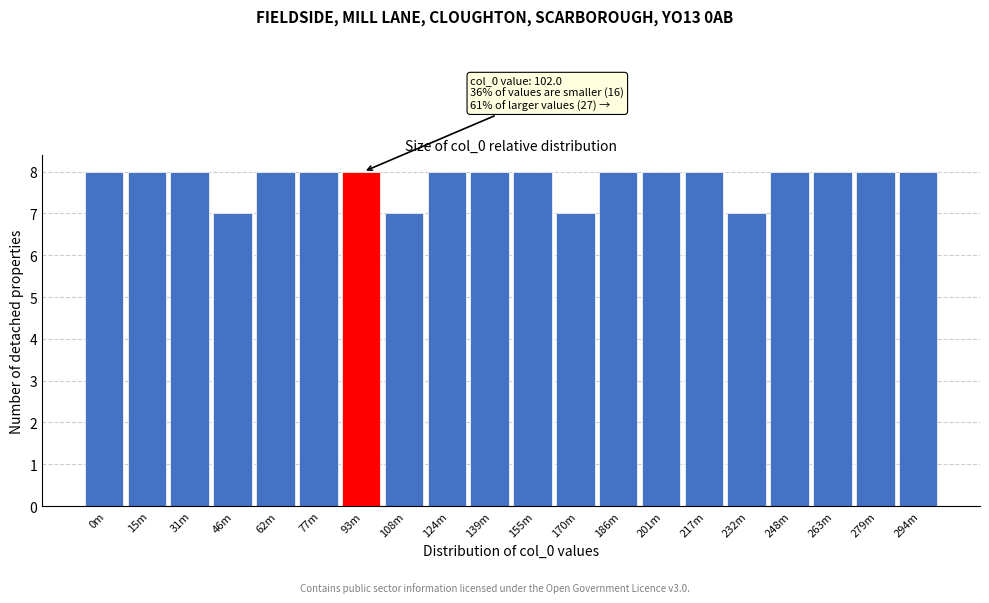

Reading left to right, list all the values displayed in this chart.

8	8	8	7	8	8	8	7	8	8	8	7	8	8	8	7	8	8	8	8